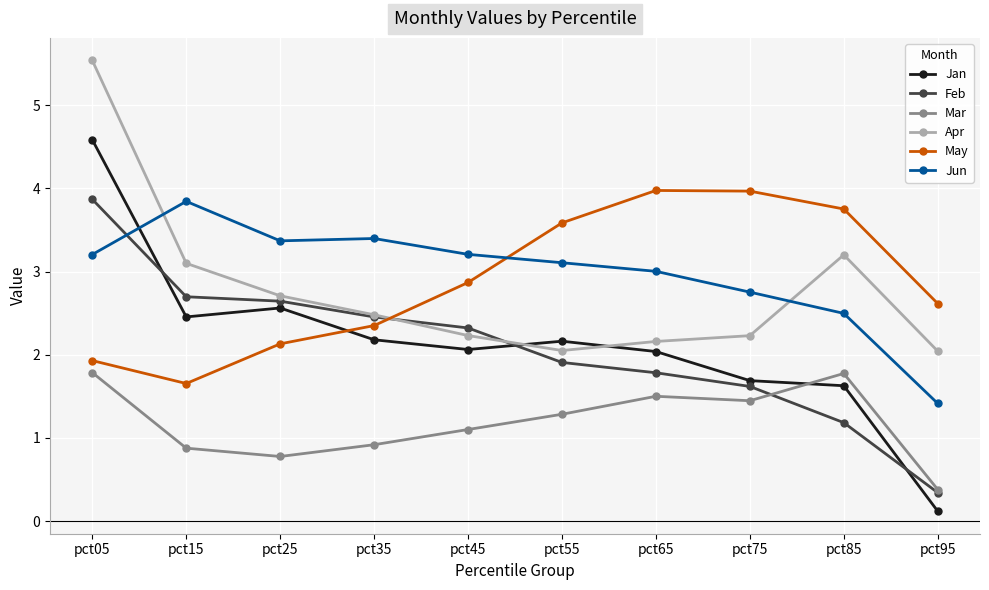

Is it true that Apr equals 2.5 at pct35?

True